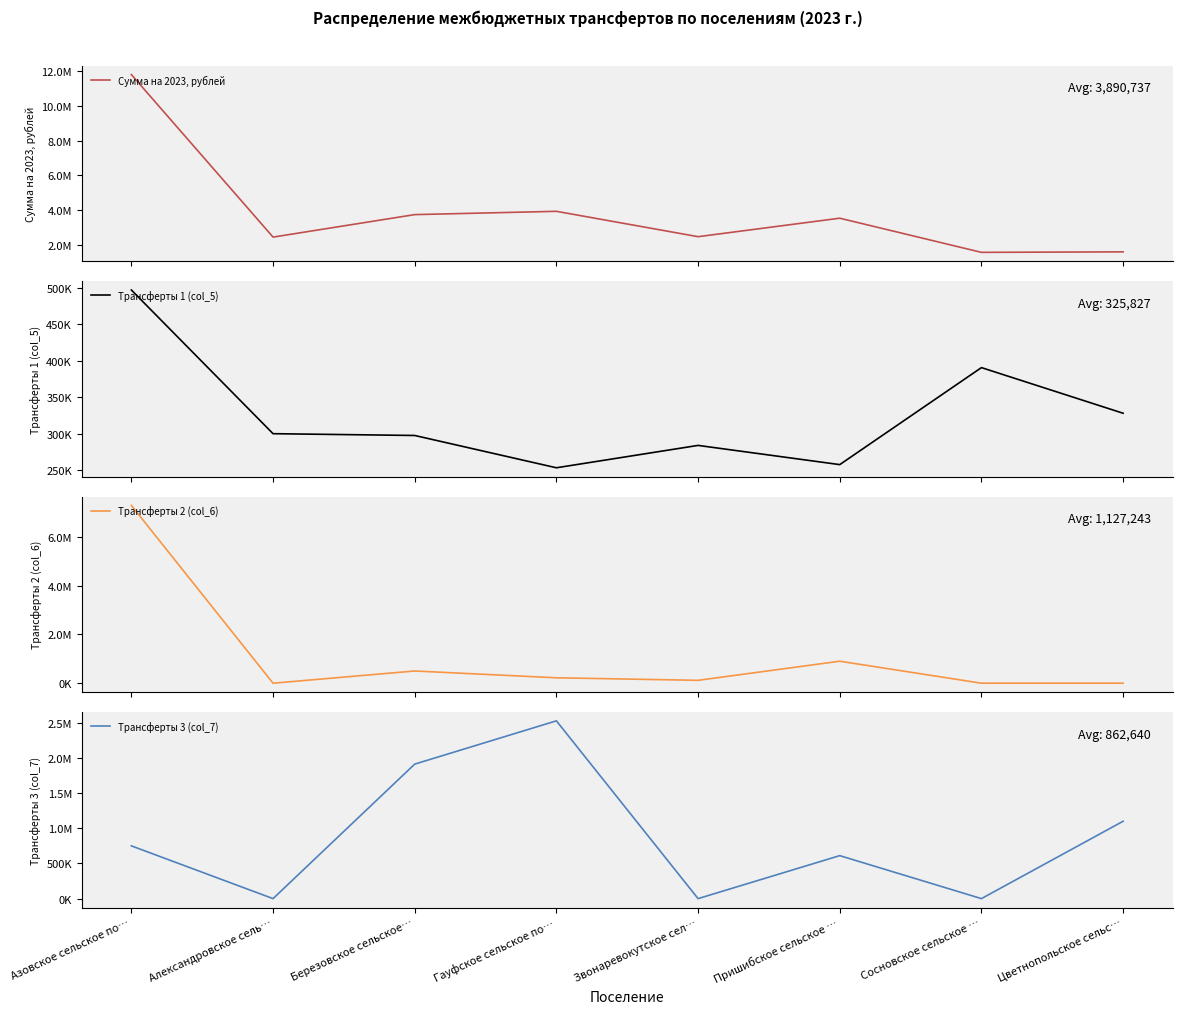

What are all the series names shown in the legend?

Сумма на 2023, рублей, Трансферты 1 (col_5), Трансферты 2 (col_6), Трансферты 3 (col_7)